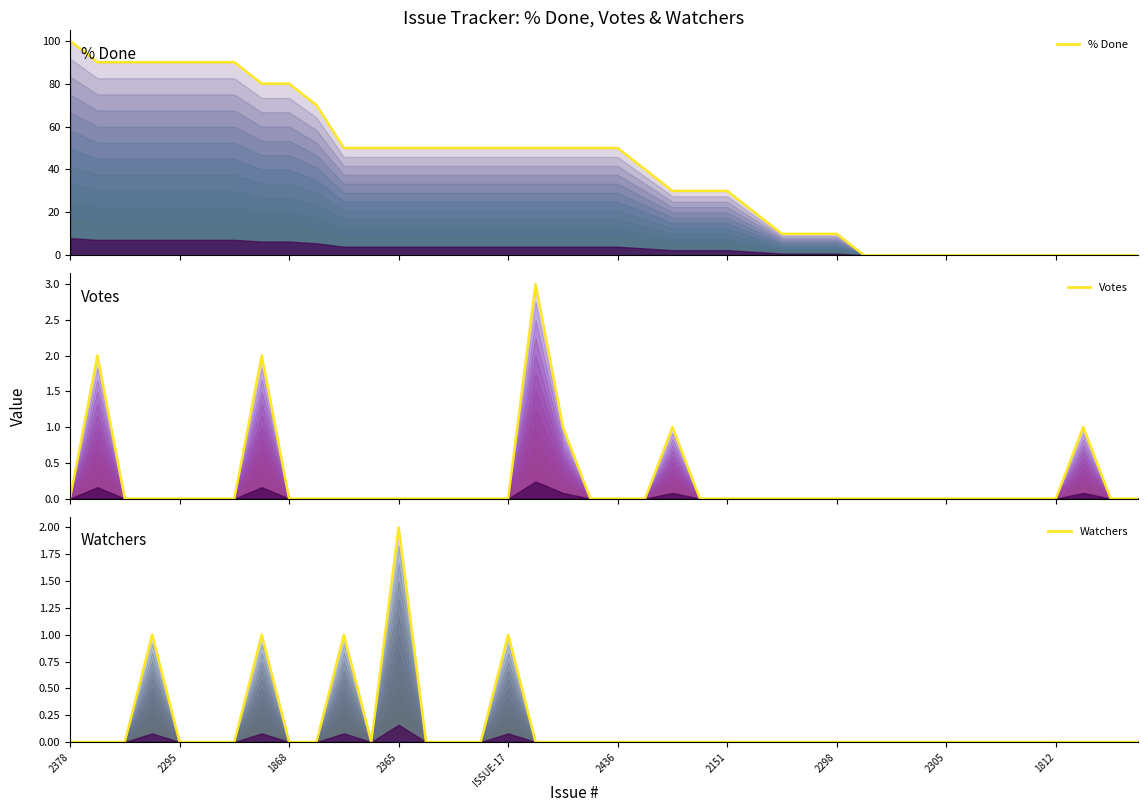

Reading left to right, list all the values displayed in this chart.

% Done (top): 100	90	90	90	90	90	90	80	80	70	50	50	50	50	50	50	50	50	50	50	50	40	30	30	30	20	10	10	10	0	0	0	0	0	0	0	0	0	0	0
Votes (top): 0	2	0	0	0	0	0	2	0	0	0	0	0	0	0	0	0	3	1	0	0	0	1	0	0	0	0	0	0	0	0	0	0	0	0	0	0	1	0	0
Watchers (top): 0	0	0	1	0	0	0	1	0	0	1	0	2	0	0	0	1	0	0	0	0	0	0	0	0	0	0	0	0	0	0	0	0	0	0	0	0	0	0	0